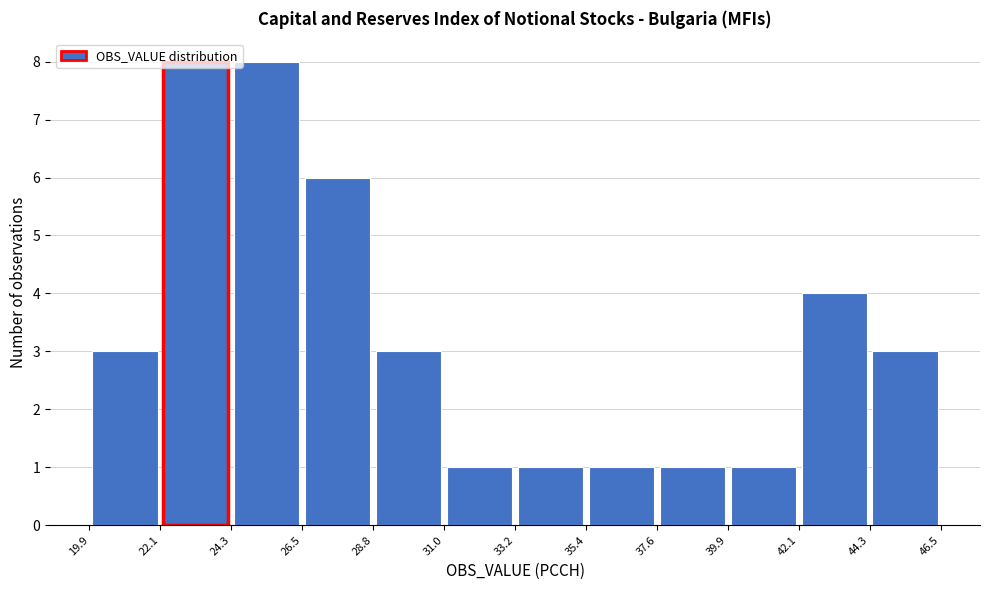

Reading left to right, transcribe this chart: for each bar, give the range it covers on the x-axis and its height. The values are not printed on the chart, so give them approximately, as read against the axis.

19.9 to 22.1: 3
22.1 to 24.3: 8
24.3 to 26.5: 8
26.5 to 28.8: 6
28.8 to 31.0: 3
31.0 to 33.2: 1
33.2 to 35.4: 1
35.4 to 37.6: 1
37.6 to 39.9: 1
39.9 to 42.1: 1
42.1 to 44.3: 4
44.3 to 46.5: 3